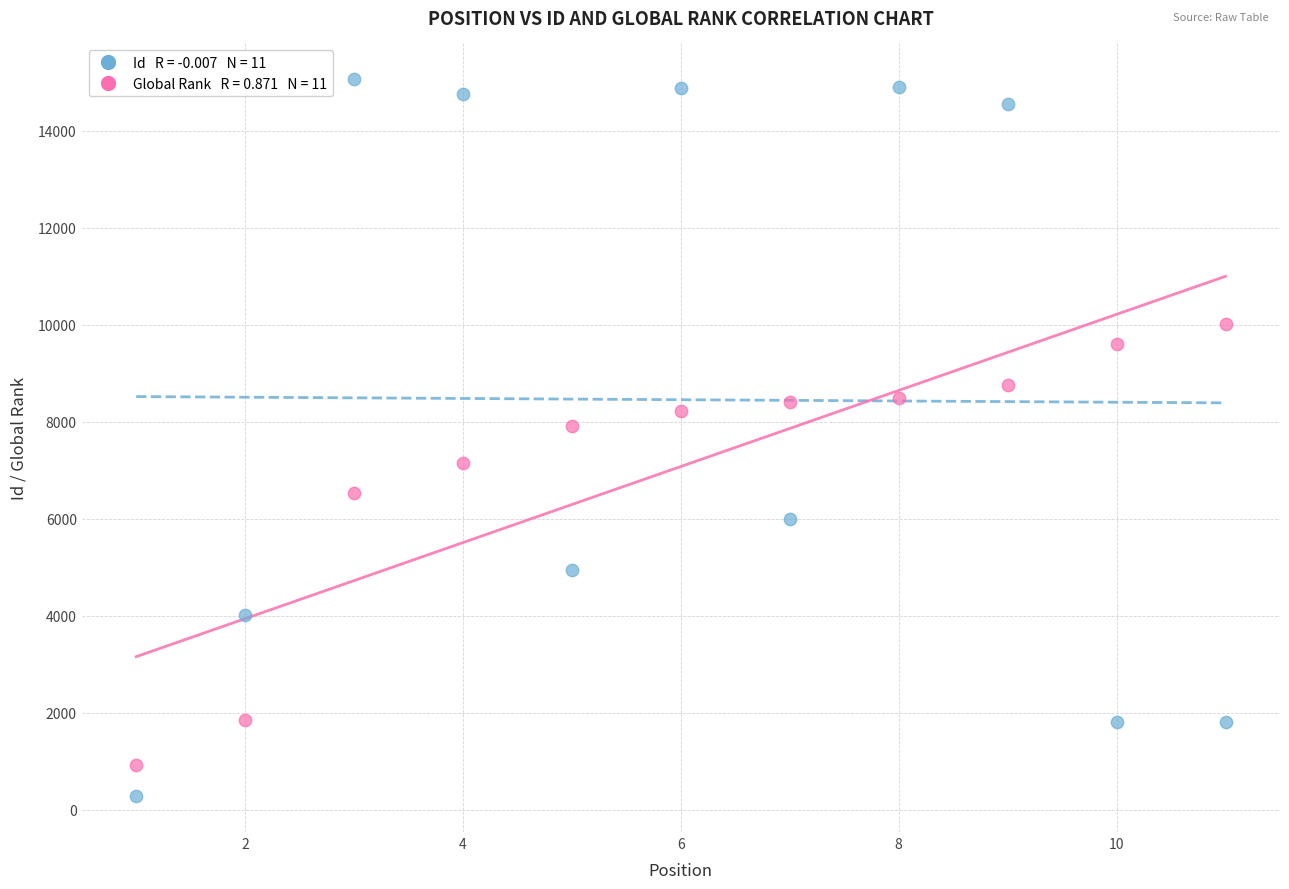

Across all data points, what is the range of Y values (max minus min)?

14781